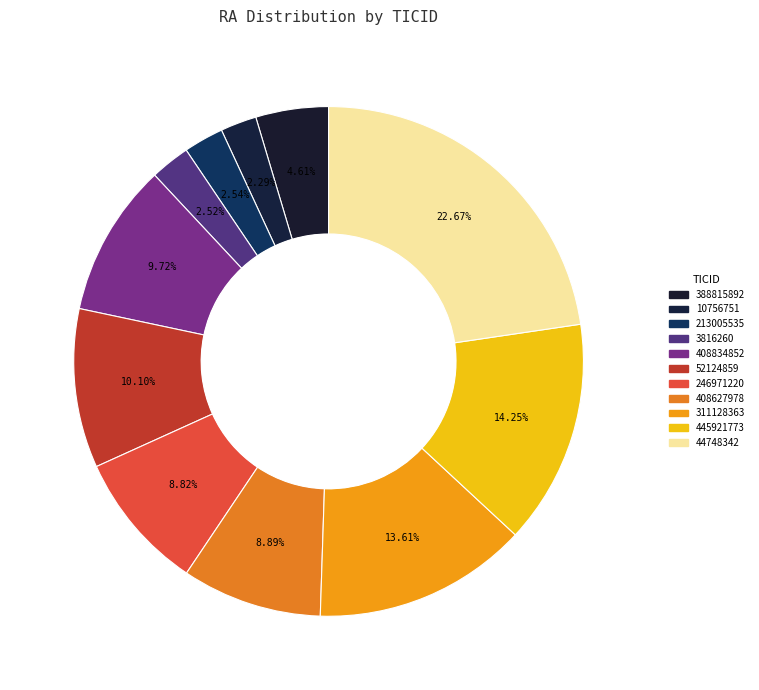

Is it true that 44748342 is 23% of the pie?

True